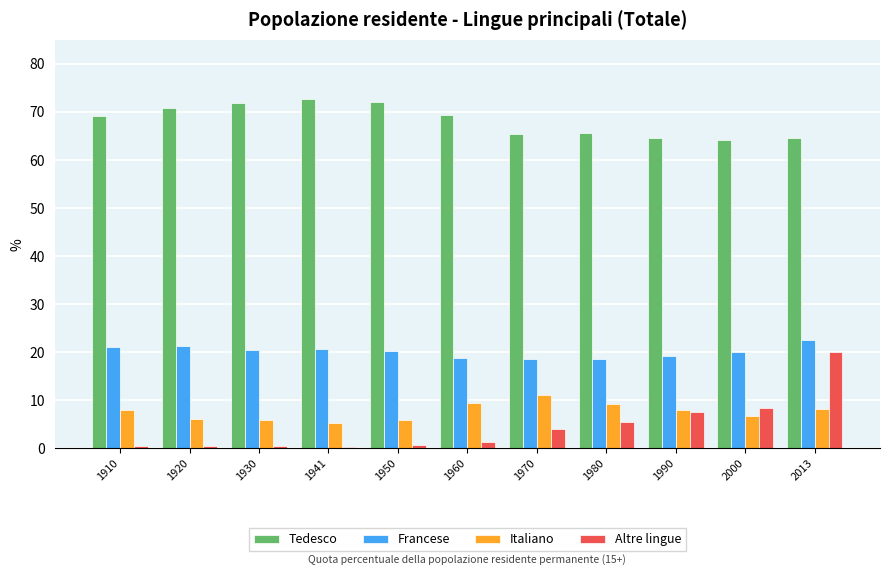

What is the smallest value displayed?

0.4